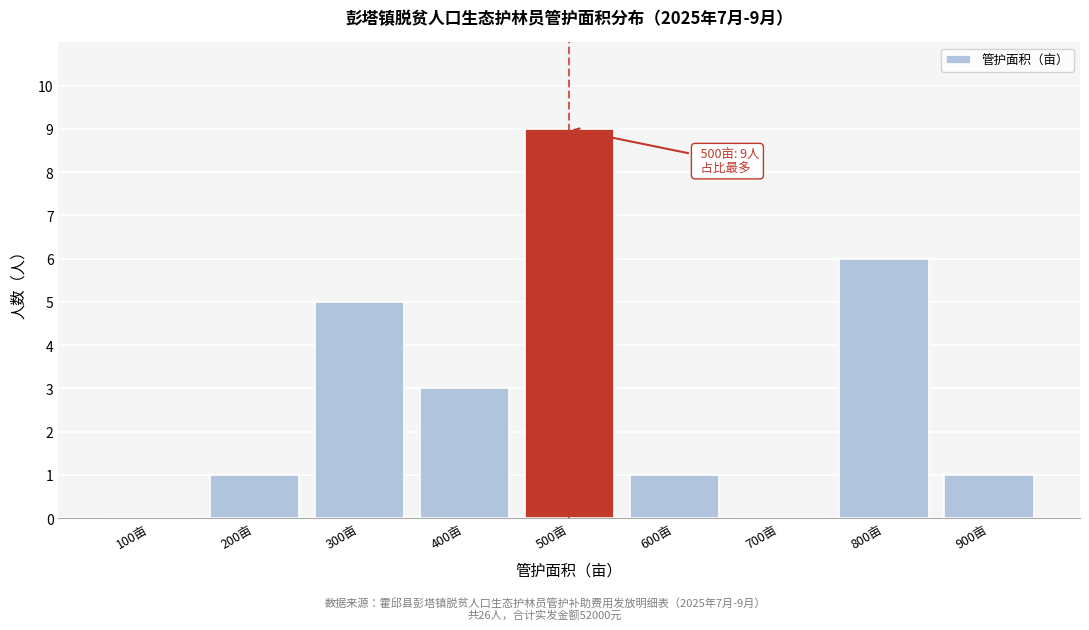

Reading left to right, extract all data points from this chart.

100亩=0	200亩=1	300亩=5	400亩=3	500亩=9	600亩=1	700亩=0	800亩=6	900亩=1